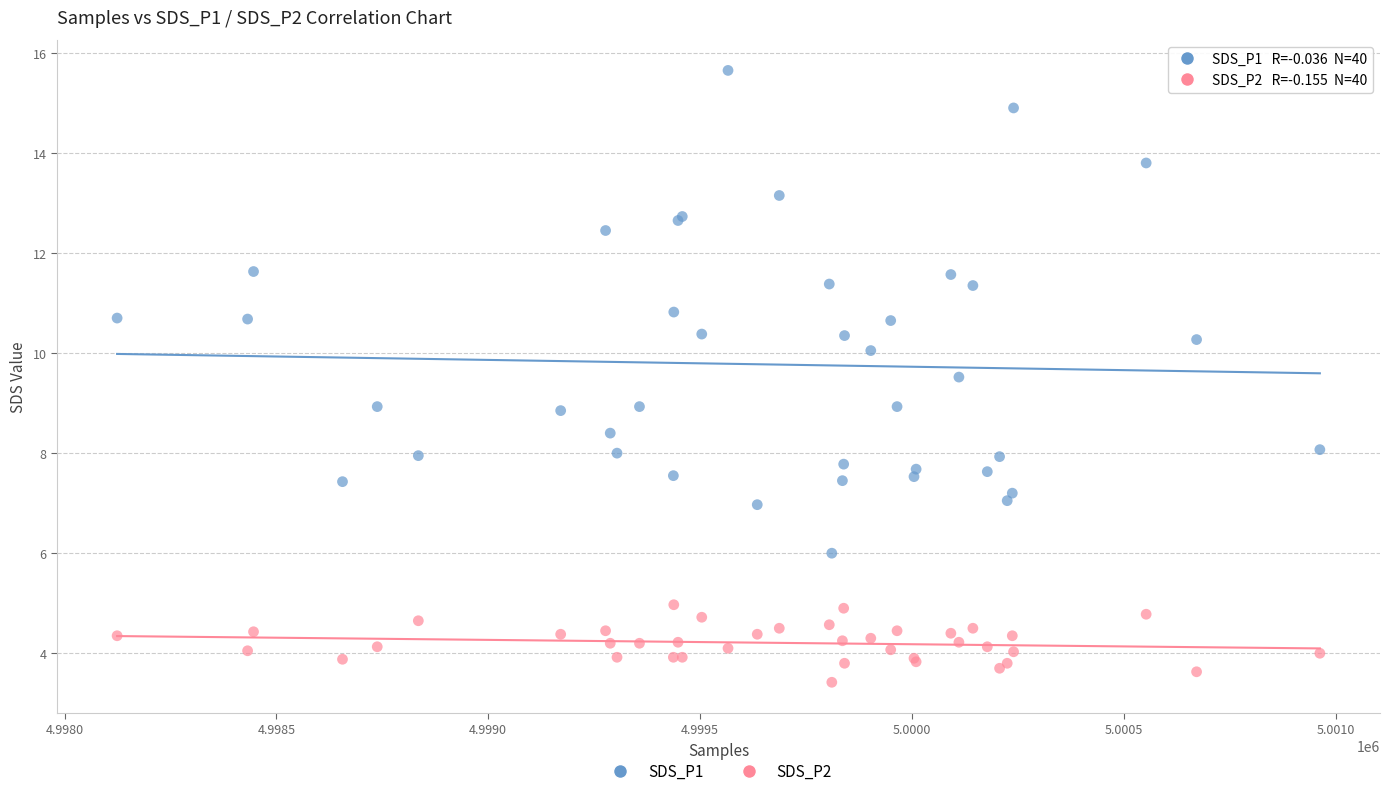

What is the X range (max minus min) for the scatter plot?

2839.0